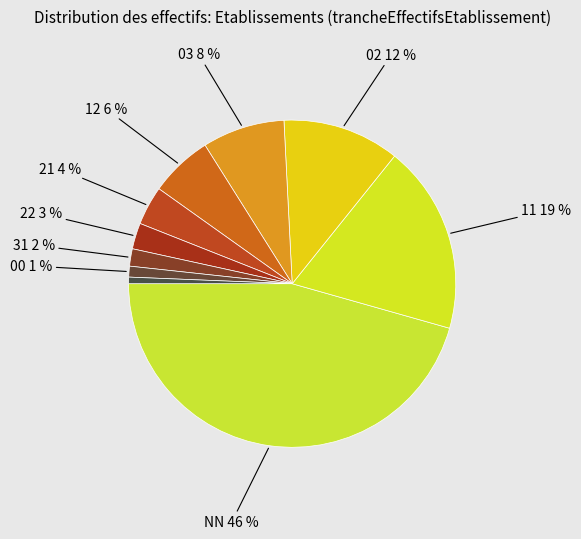

How many slices are in this pie chart?

10